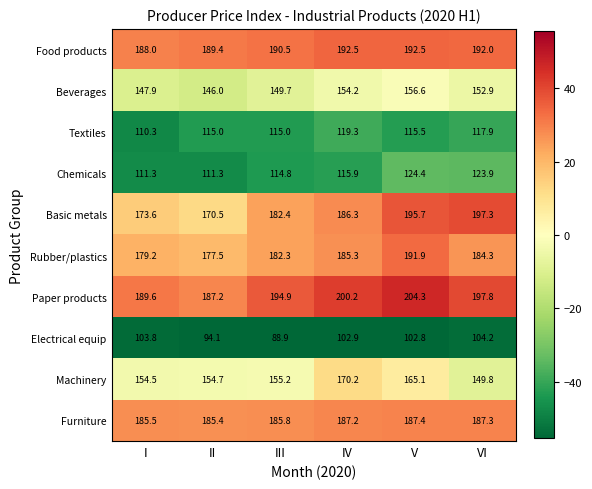

At which category does the chart reach its peak across all series?

V